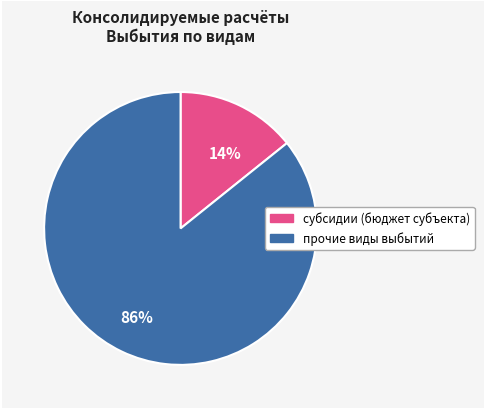

To the nearest percent, what is the difference between the largest and smallest slice percentages?

72%